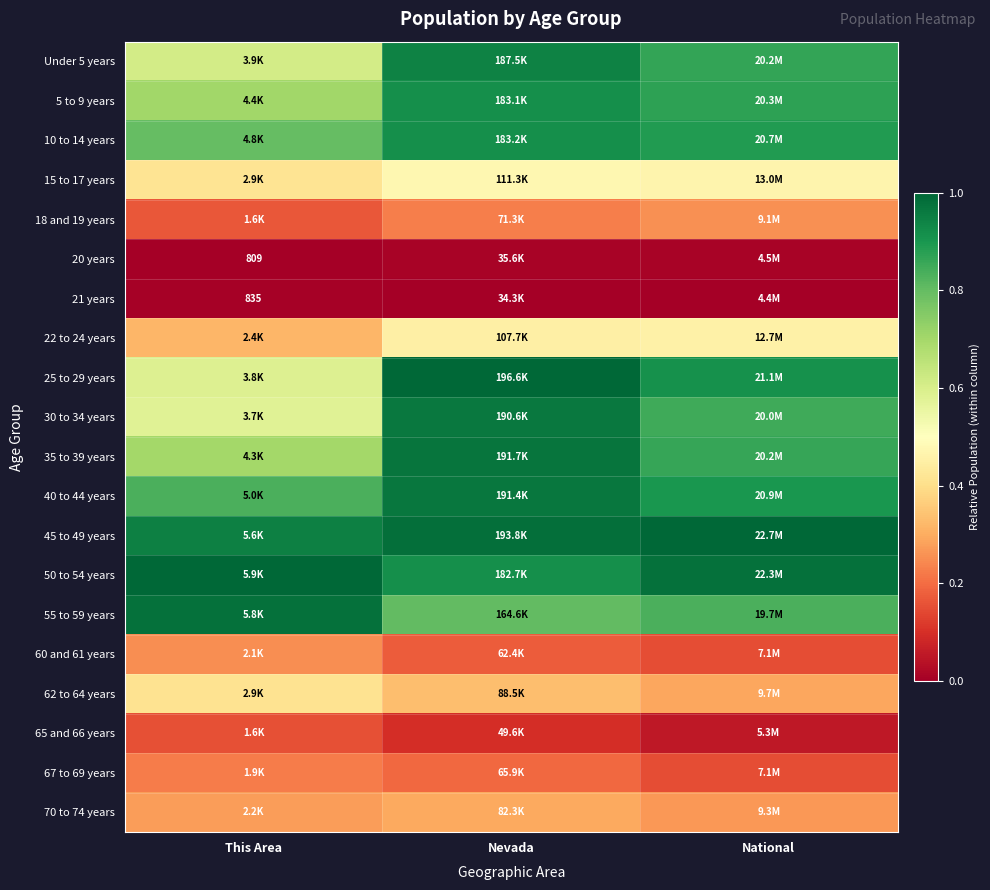

Between Nevada and This Area, which is larger?

Nevada